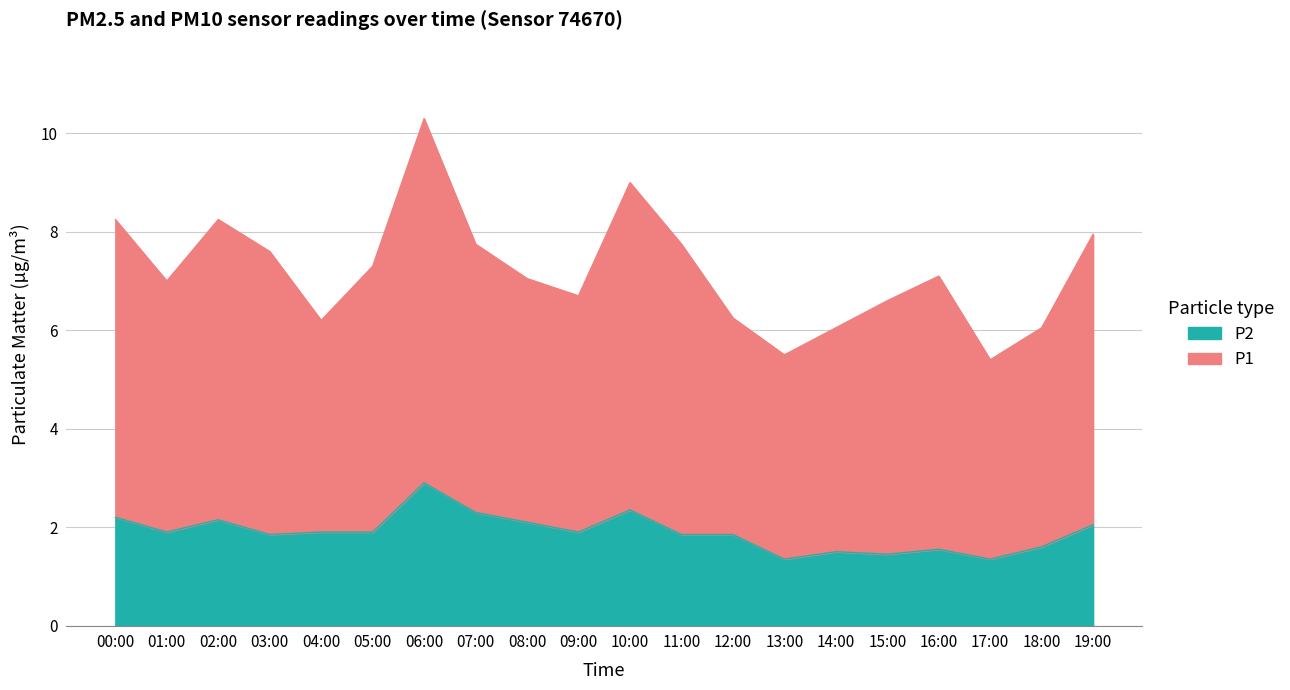

Which category has the highest value in the P2 series?

06:00